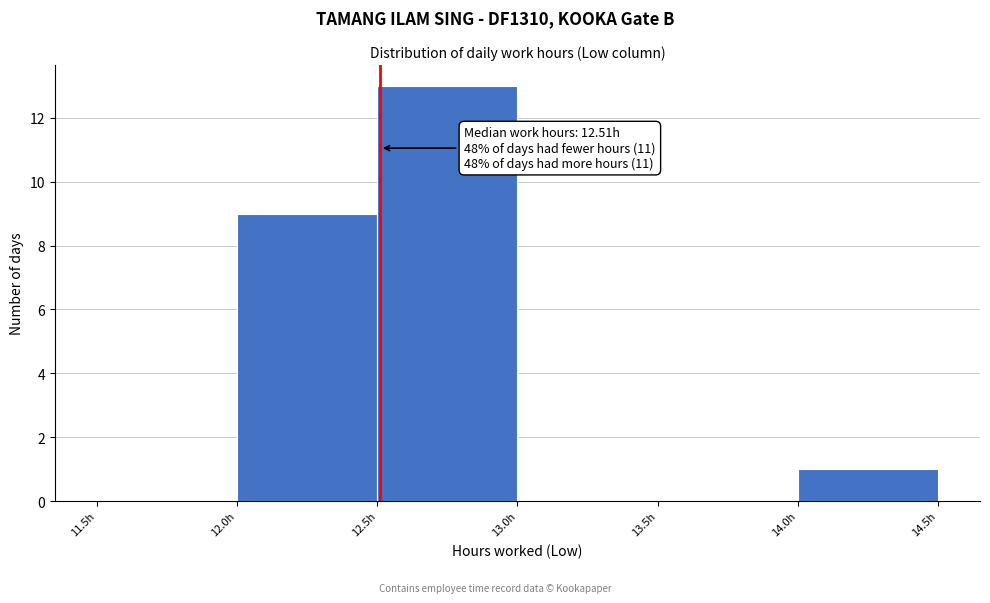

Over which range of the x-axis is the bar tallest?

12.5 to 13.0